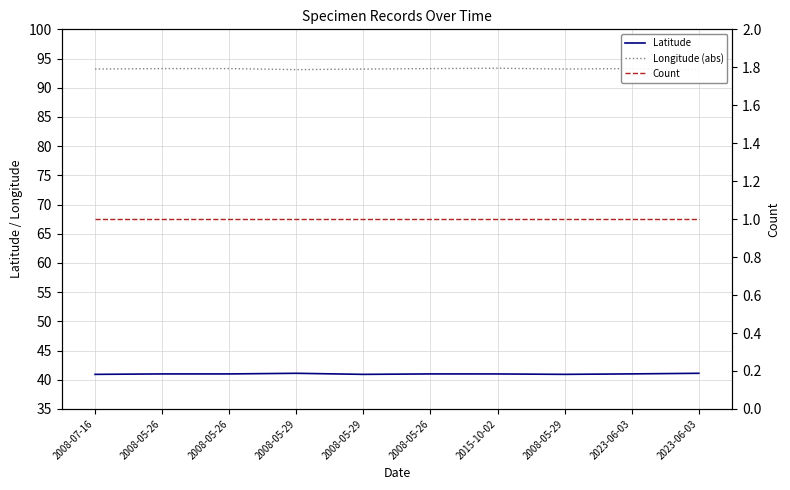

How many interior local valleys does the Latitude series have?

2